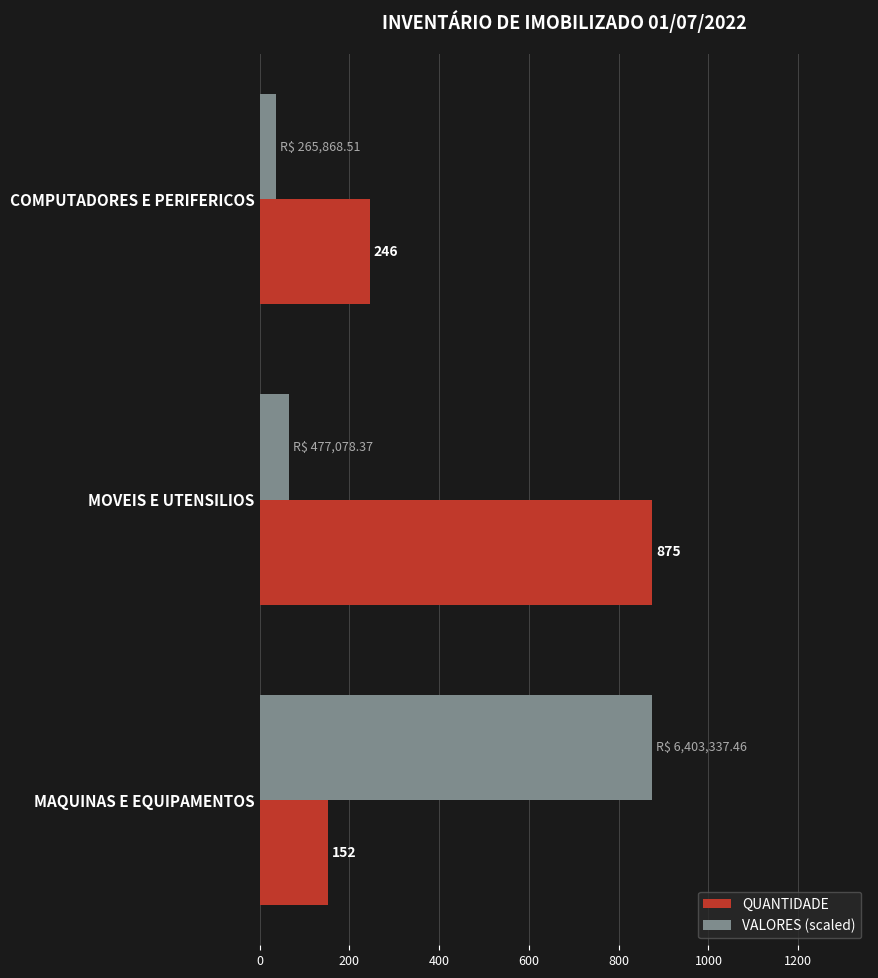

True or false: QUANTIDADE has a value of 246.0 at COMPUTADORES E PERIFERICOS.

True